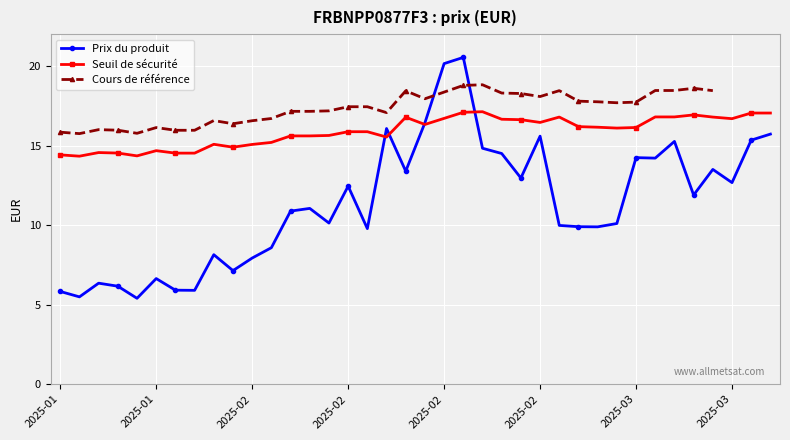

How many categories are shown in the chart?

38